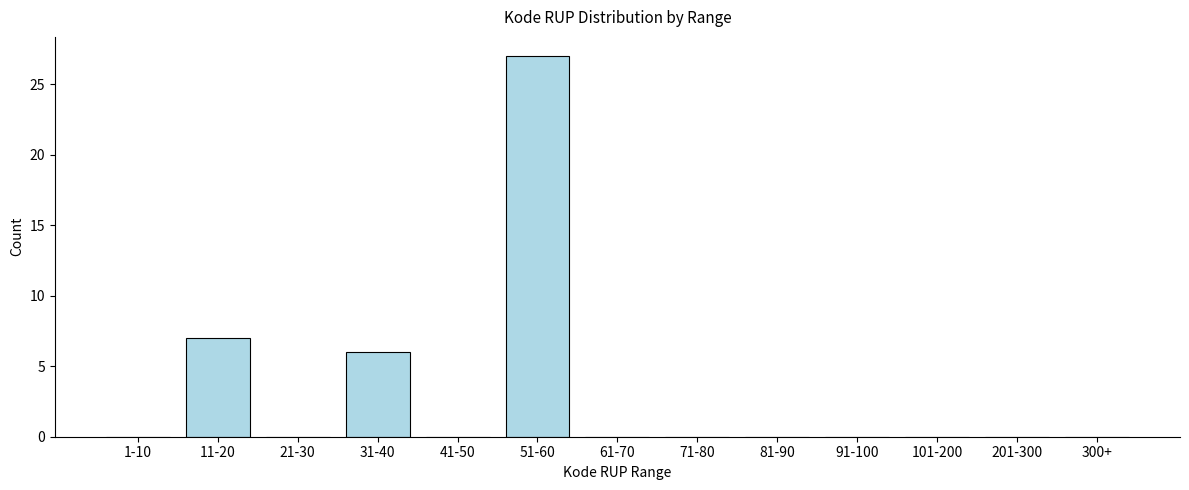

Reading left to right, what are all the values shown in this chart?

1-10=0	11-20=7	21-30=0	31-40=6	41-50=0	51-60=27	61-70=0	71-80=0	81-90=0	91-100=0	101-200=0	201-300=0	300+=0